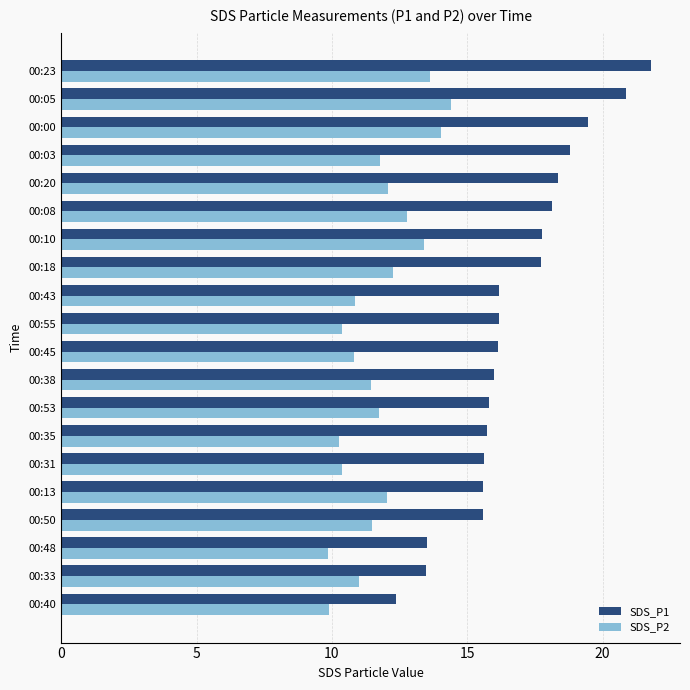

Which series has the largest range (max minus min)?

SDS_P1